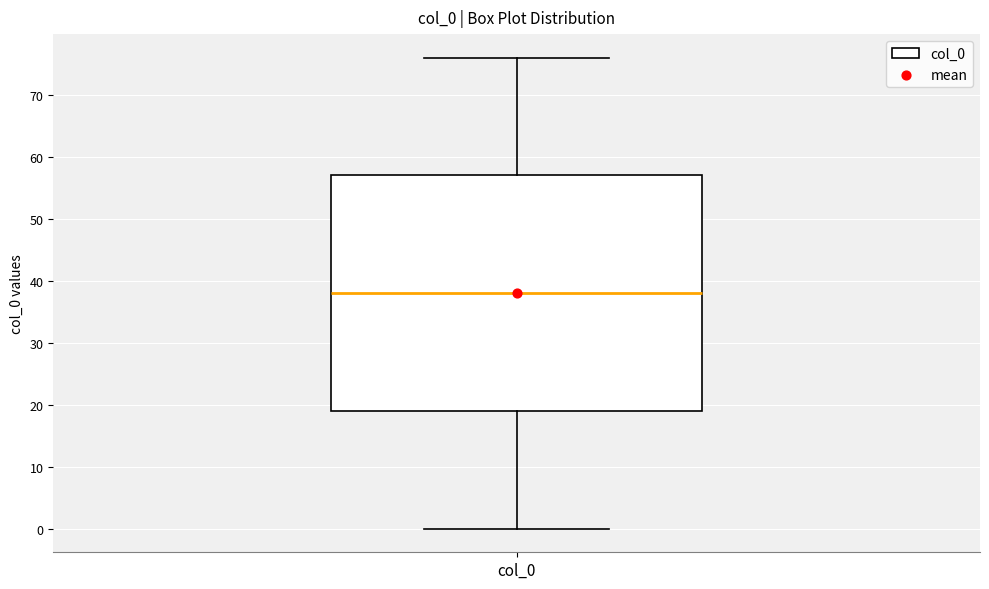

Transcribe this box plot: give where the median line is, the range the box spans, and where the two whiskers end, as read against the y-axis. The values are not printed on the chart, so give them approximately, as read against the axis.

median 38, box 19 to 57, whiskers 0 to 76